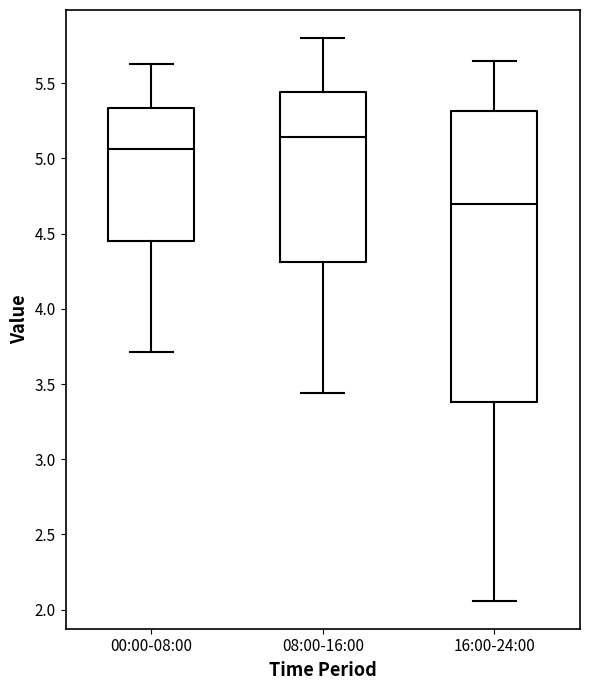

Reading left to right, read every box against the y-axis: the position of its median line, the range the box covers, and the ends of its whiskers. The values are not printed on the chart, so give them approximately, as read against the axis.

00:00-08:00: median 5.05, box 4.45 to 5.35, whiskers 3.70 to 5.65
08:00-16:00: median 5.15, box 4.30 to 5.45, whiskers 3.45 to 5.80
16:00-24:00: median 4.70, box 3.40 to 5.30, whiskers 2.05 to 5.65